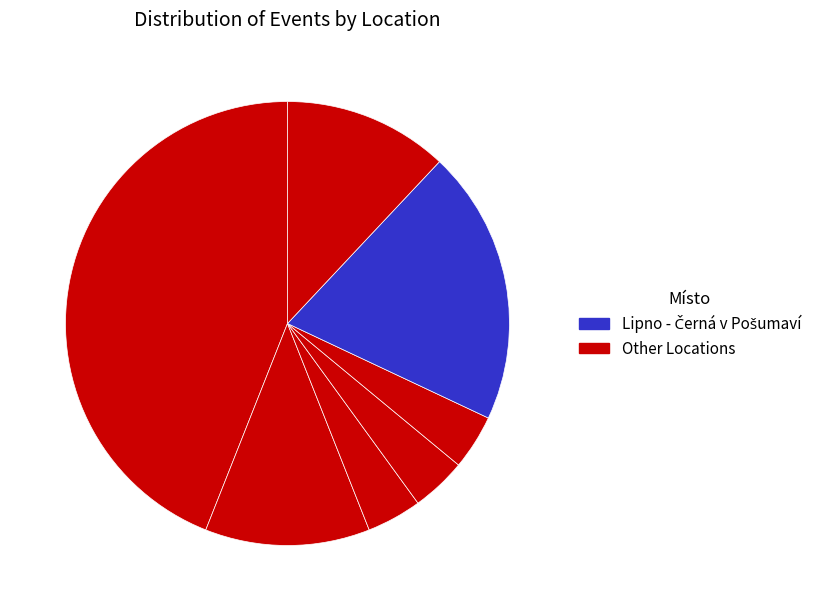

How many slices are in this pie chart?

7